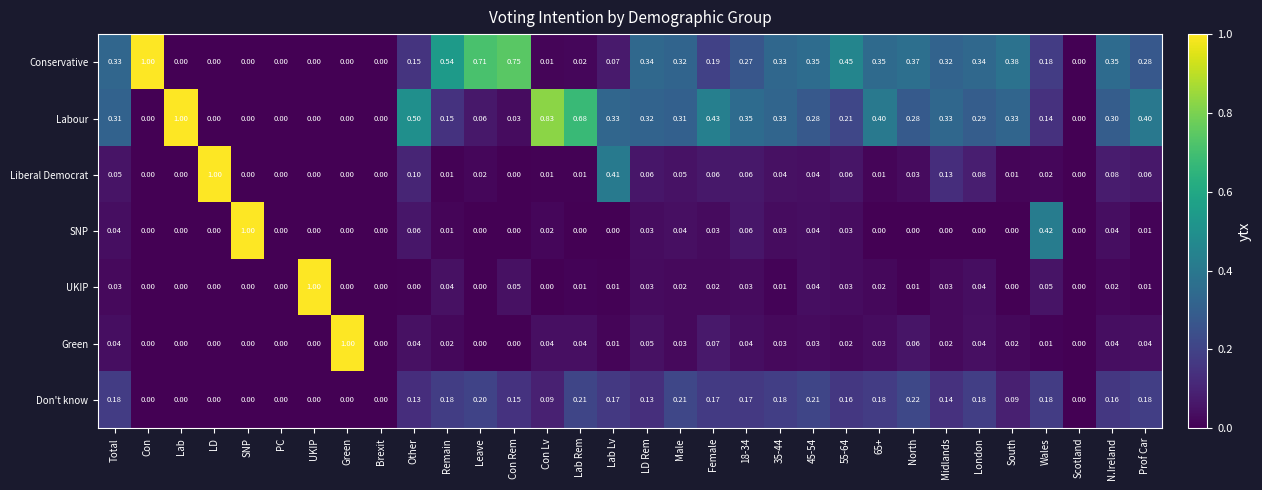

Which category has the highest value in the Labour series?

Lab